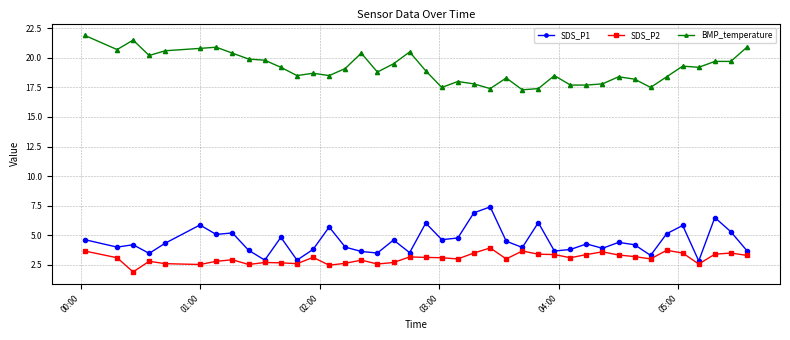

At how many categories does at least one series exceed 12?

40